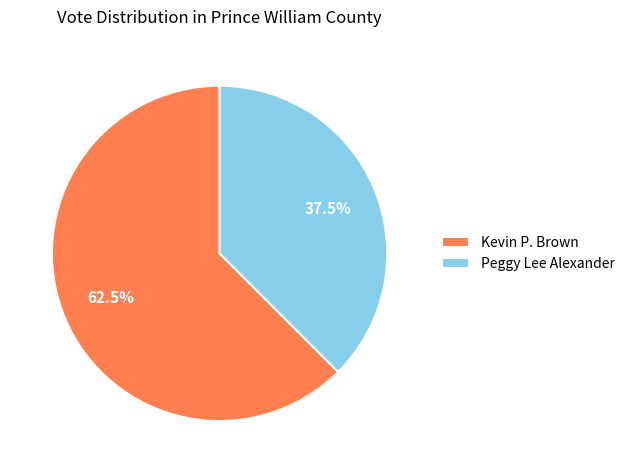

Approximately how many times larger is the value at Kevin P. Brown compared to Peggy Lee Alexander?

1.7